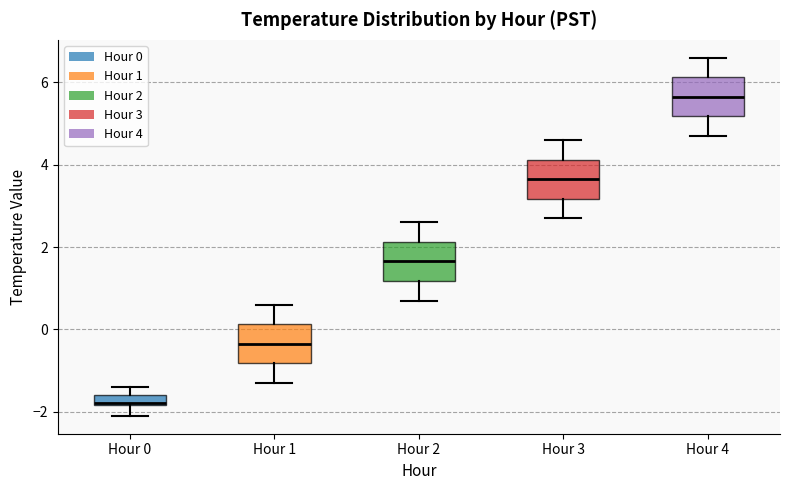

Where does the lower whisker of the box for Hour 2 end on the y-axis? The values are not printed on the chart, so give them approximately, as read against the axis.

0.8